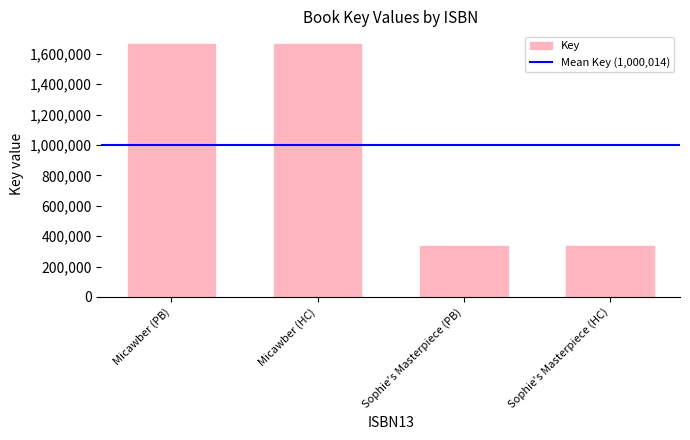

What is the difference between the second highest and second lowest values?

1328846